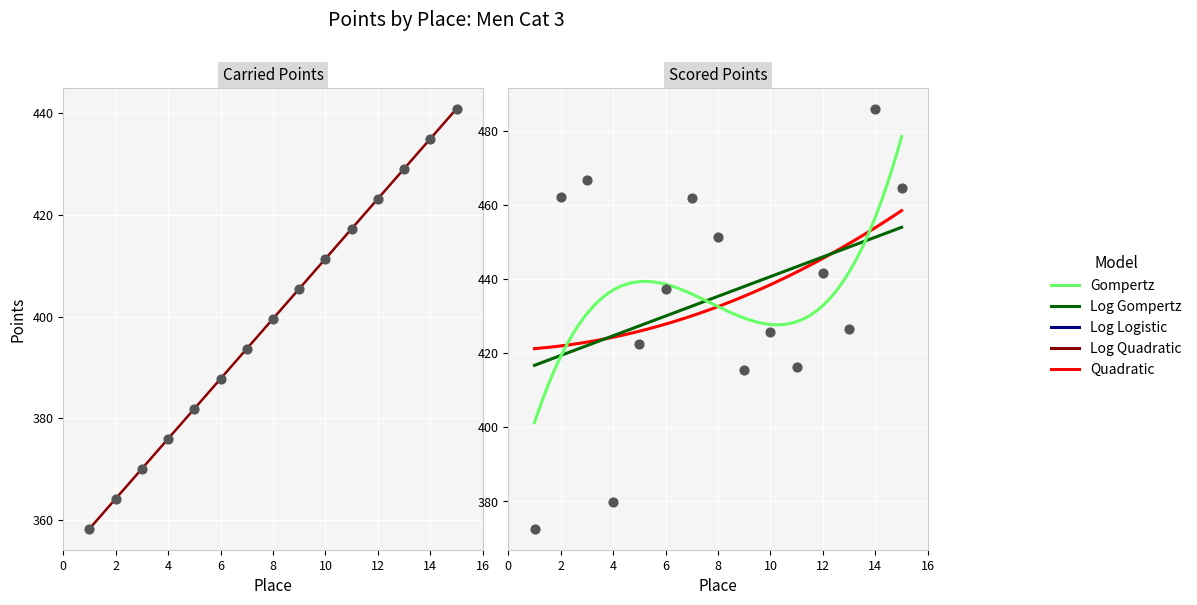

Which series has the widest spread of Y values?

Scored Points